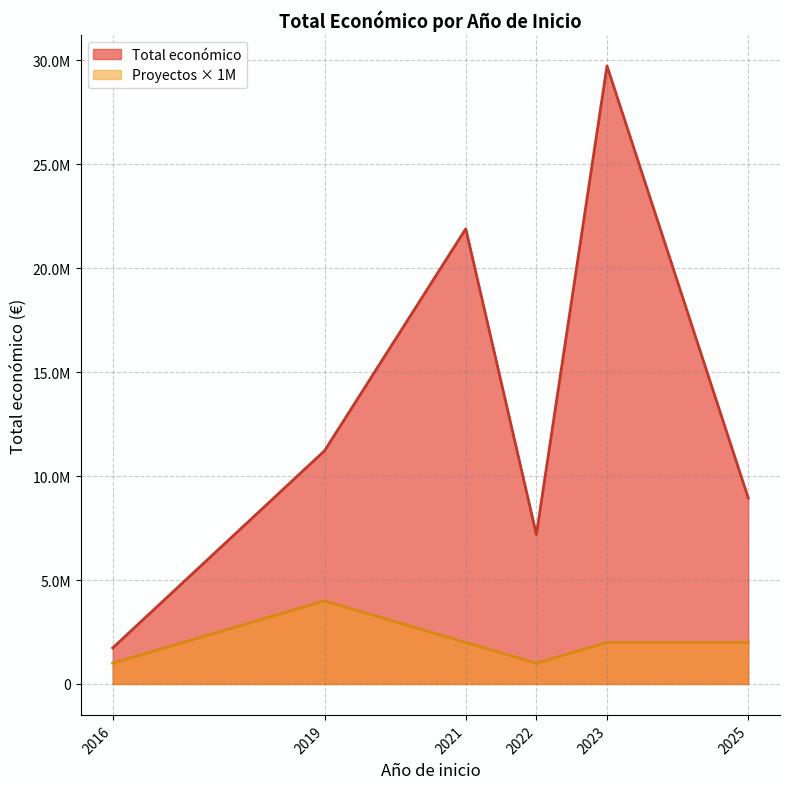

What are all the series names shown in the legend?

Total económico, Proyectos × 1M